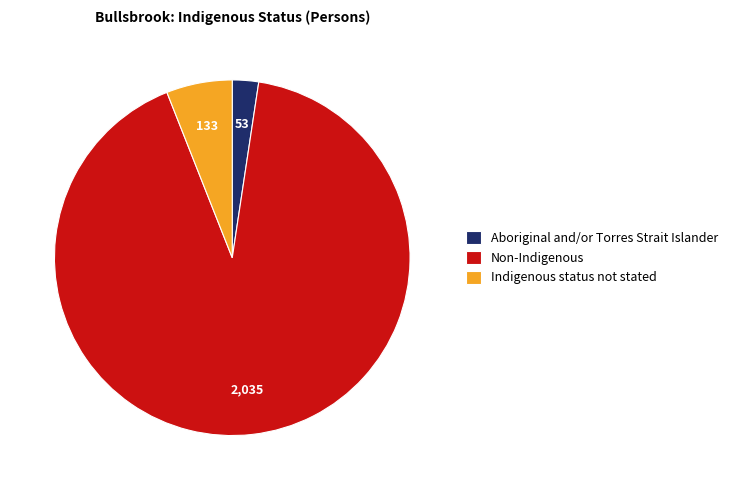

What is the ratio of the value at Non-Indigenous to the value at Aboriginal and/or Torres Strait Islander?

38.4